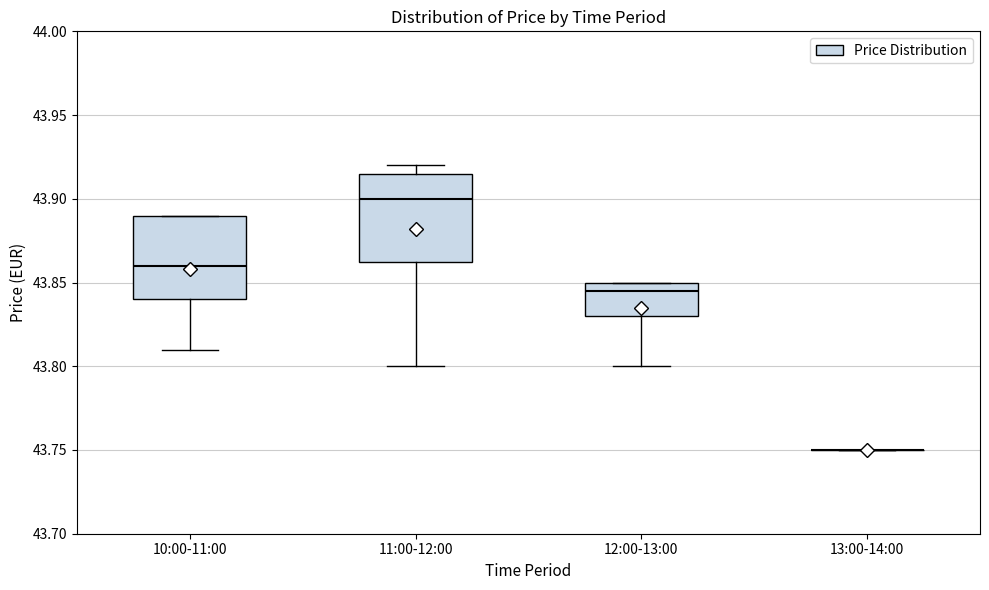

Reading left to right, read every box against the y-axis: the position of its median line, the range the box covers, and the ends of its whiskers. The values are not printed on the chart, so give them approximately, as read against the axis.

10:00-11:00: median 43.860, box 43.840 to 43.890, whiskers 43.810 to 43.890
11:00-12:00: median 43.900, box 43.865 to 43.915, whiskers 43.800 to 43.920
12:00-13:00: median 43.845, box 43.830 to 43.850, whiskers 43.800 to 43.850
13:00-14:00: box collapsed to a line at 43.750, whiskers 43.750 to 43.750